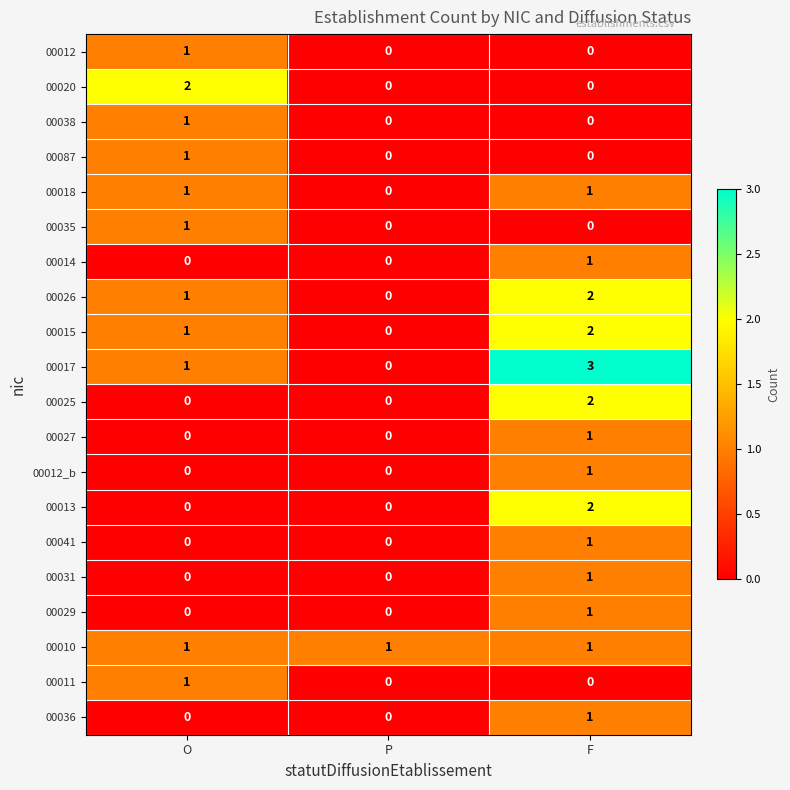

True or false: 00036 has a value of 0 at O.

True